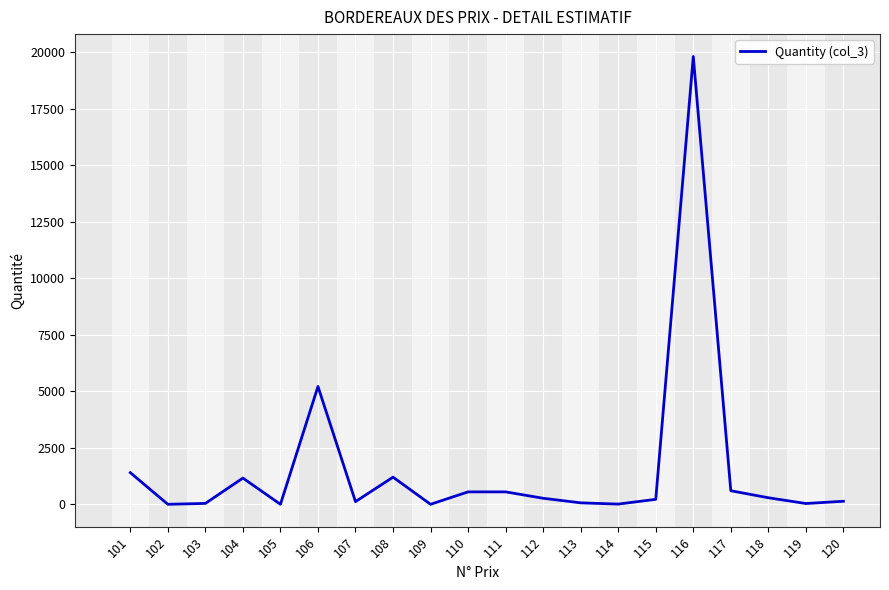

What is the greatest value displayed?

19800